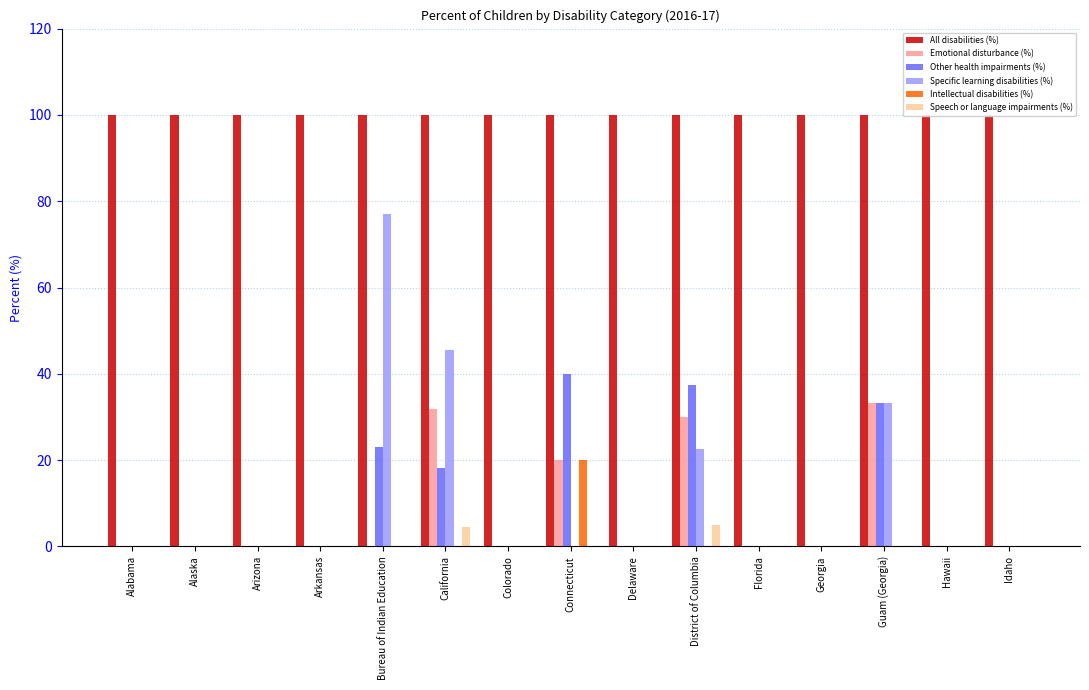

Rank the series at Florida from lowest to highest value.

Emotional disturbance (%), Other health impairments (%), Specific learning disabilities (%), Intellectual disabilities (%), Speech or language impairments (%), All disabilities (%)